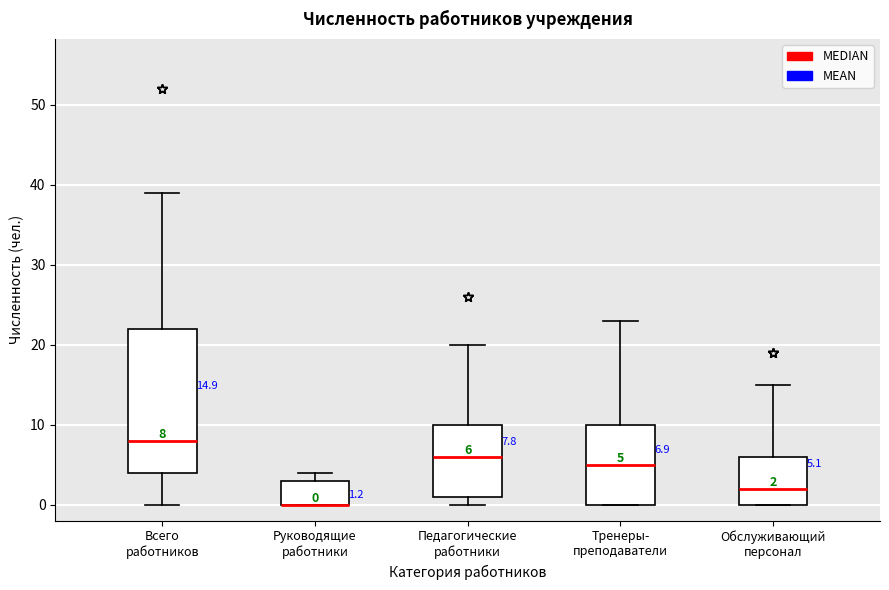

Comparing the boxes themselves (not the whiskers), which one is the tallest?

Всего работников